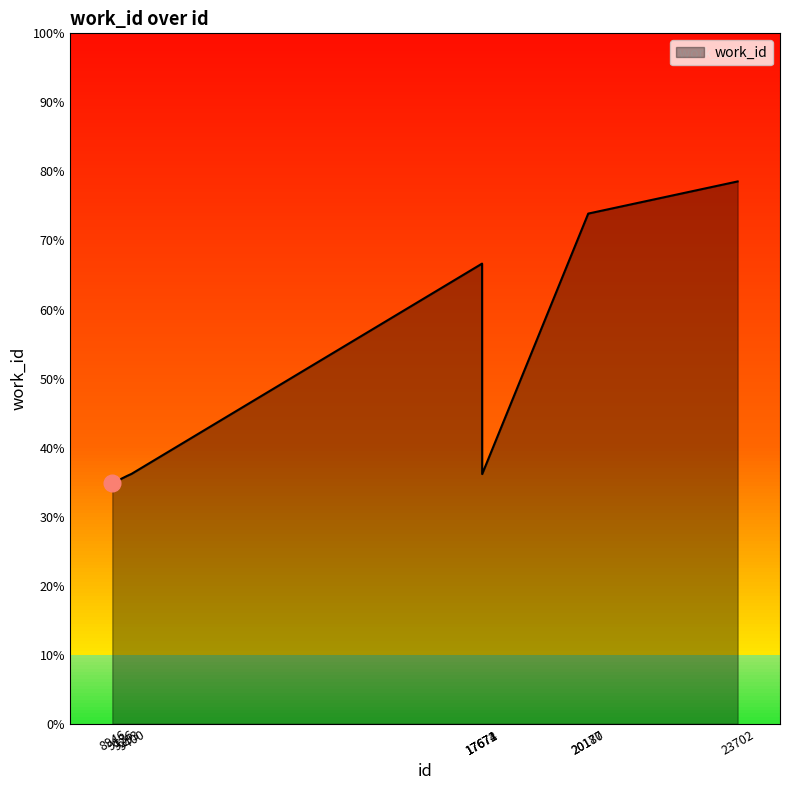

True or false: the data shows 3590 at 9293.

True